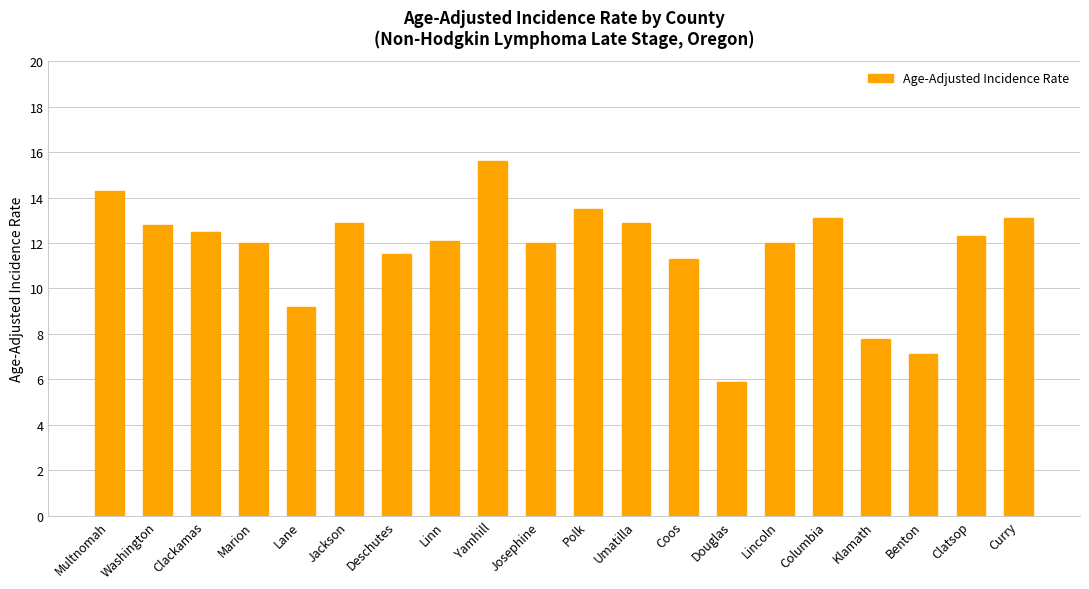

At which label does the data first exceed 12?

Multnomah